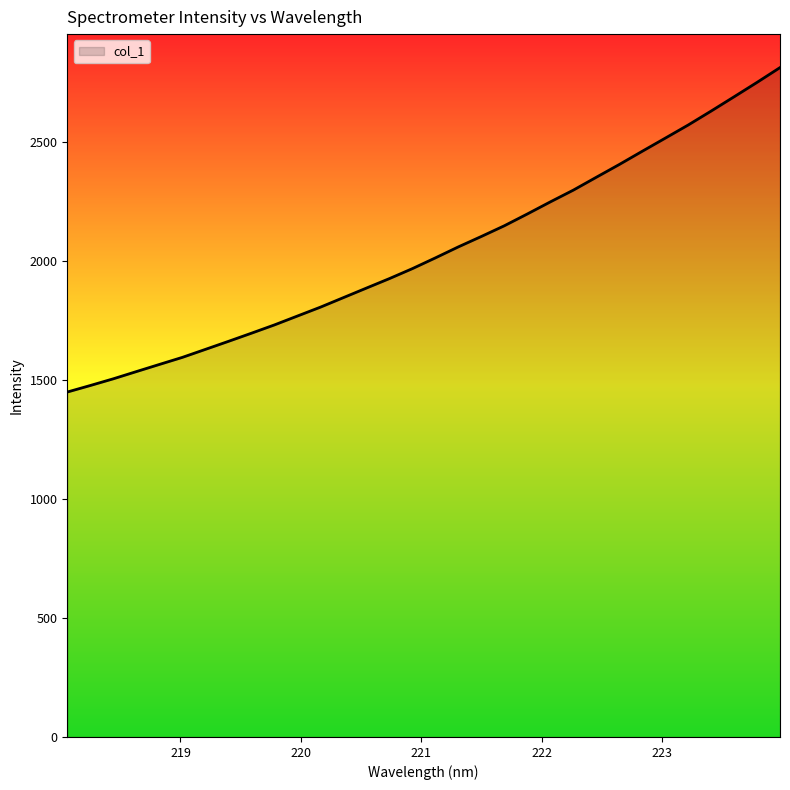

What is the difference between the maximum and minimum values?

1363.1